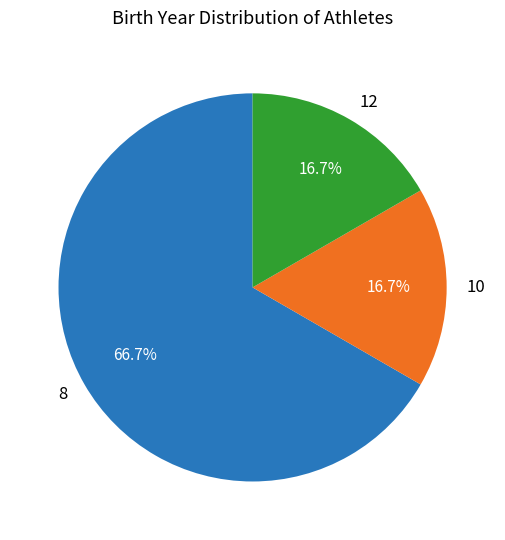

Does any single category account for the majority?

Yes